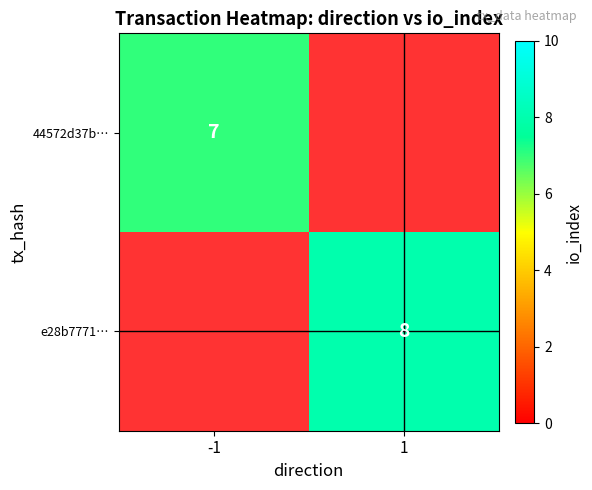

At which label does 44572d37b… reach its minimum?

1